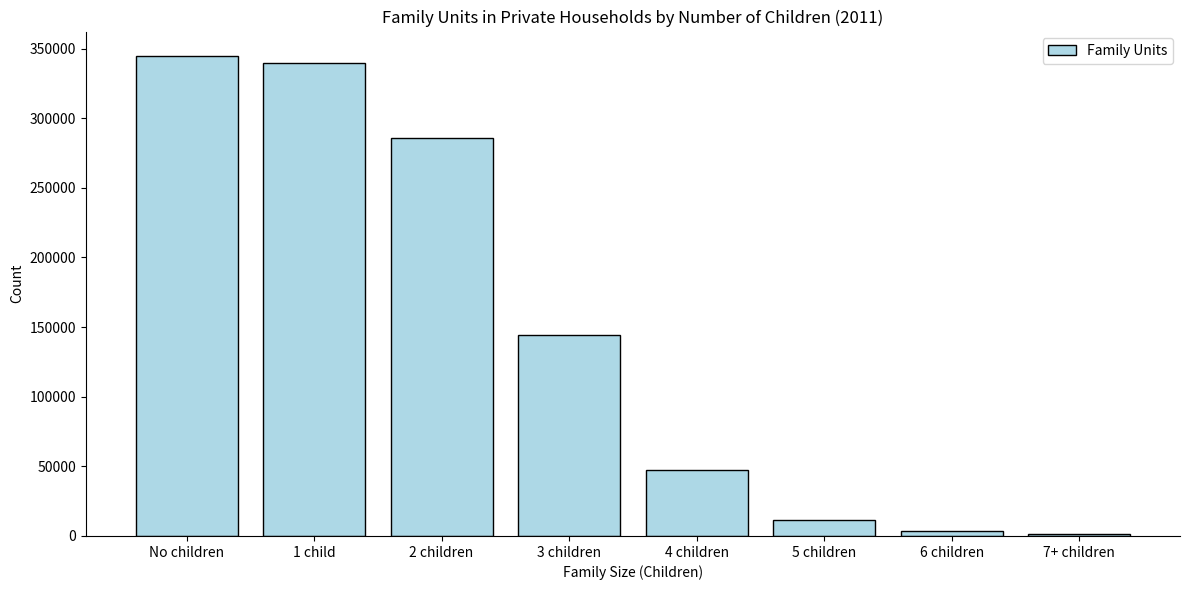

Reading left to right, extract all data points from this chart.

No children=344944	1 child=339596	2 children=285952	3 children=144470	4 children=47602	5 children=11801	6 children=3253	7+ children=1592